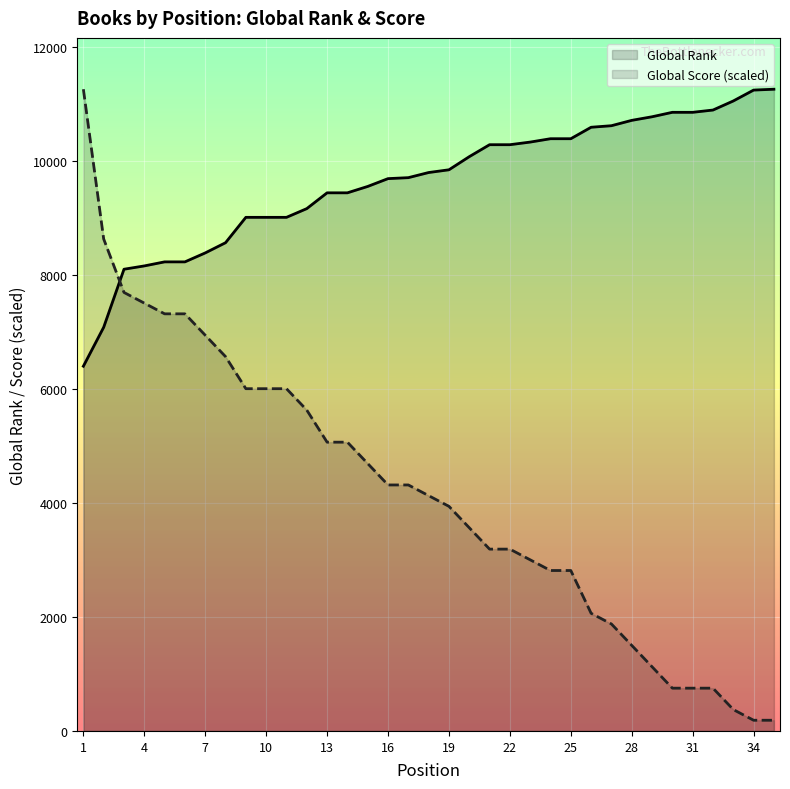

Which series changed the most between 10 and 31?

Global Score (scaled)